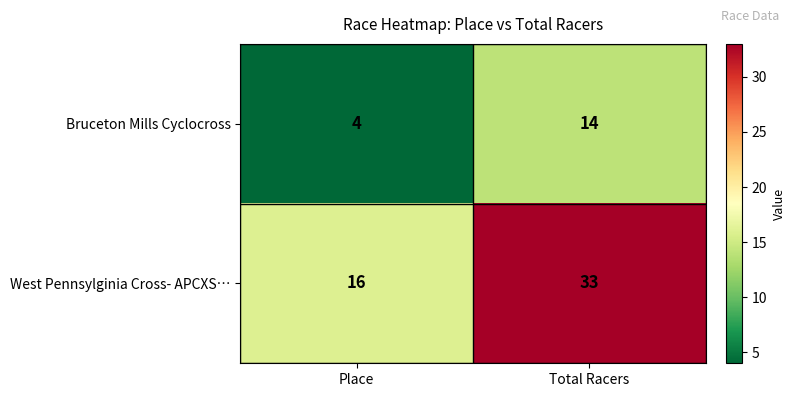

How many distinct data groups are displayed?

2